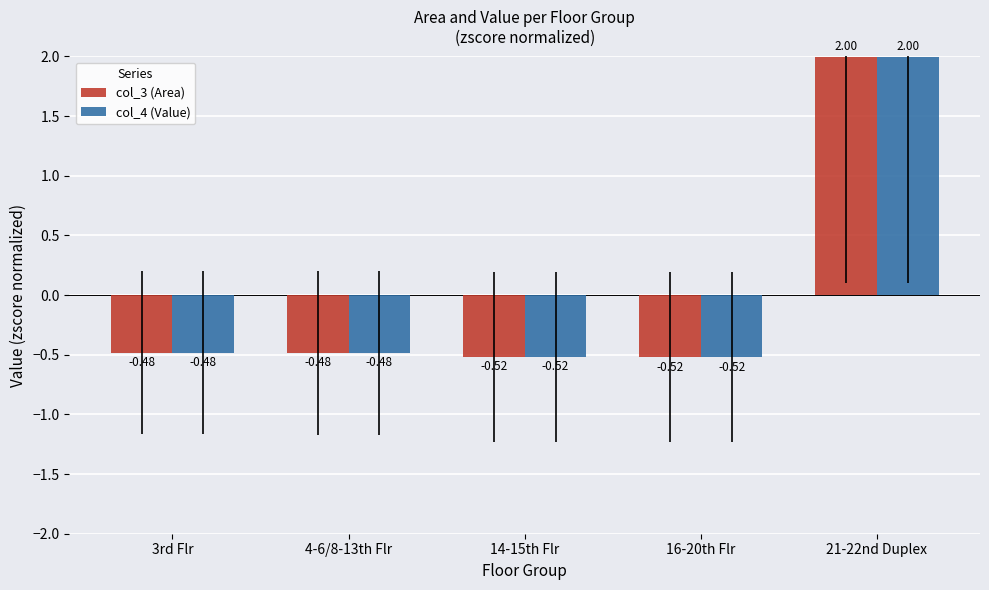

At which category is the sum across all series the highest?

21-22nd Duplex